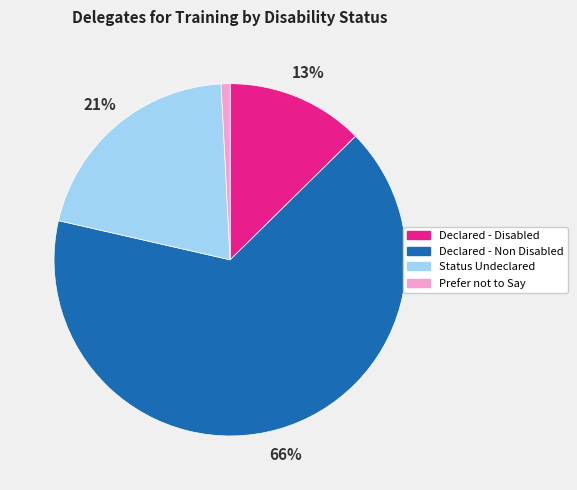

Does Declared - Non Disabled account for over 50% of the chart?

Yes